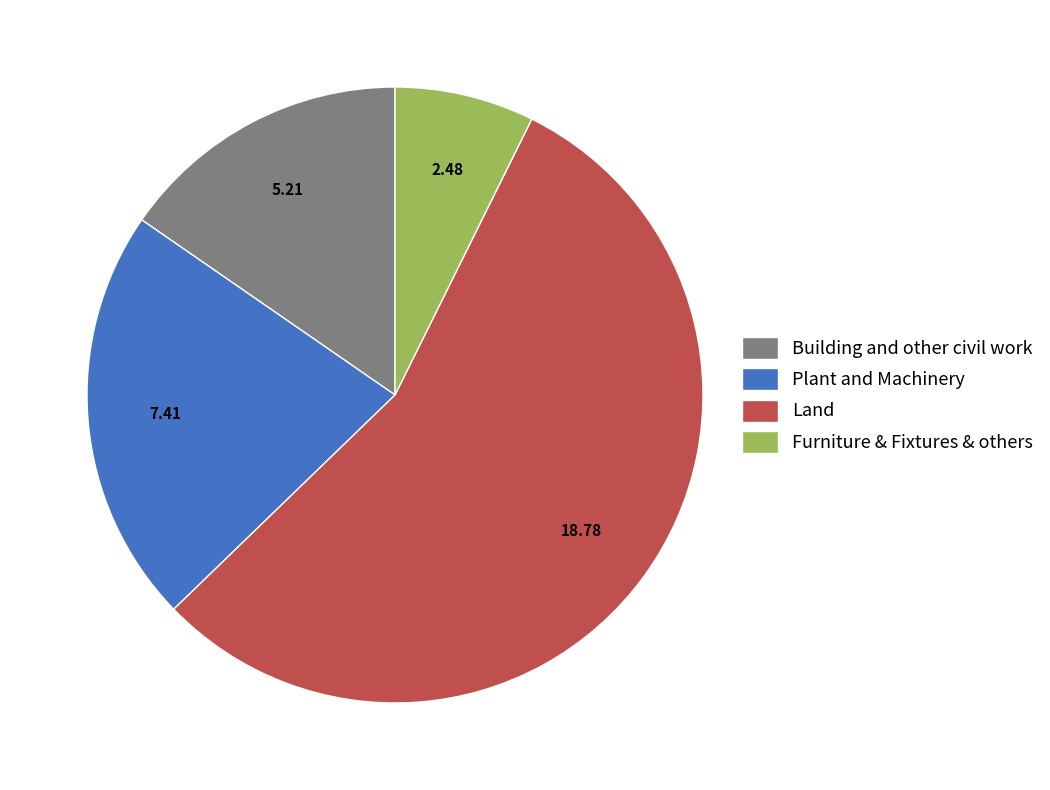

What is the ratio of the value at Building and other civil work to the value at Furniture & Fixtures & others?

2.1